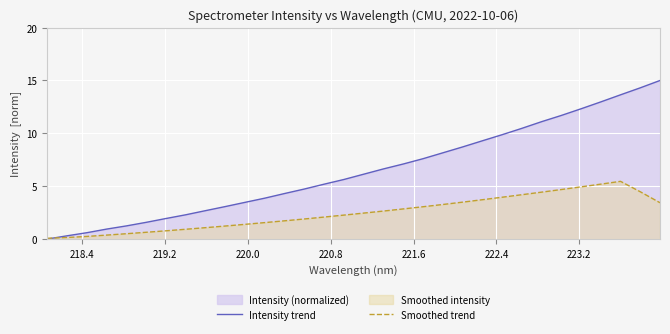

Which series has the largest range (max minus min)?

Intensity trend